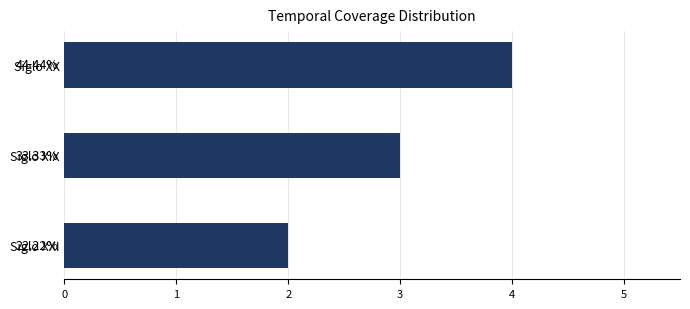

How many bars are there in total?

3